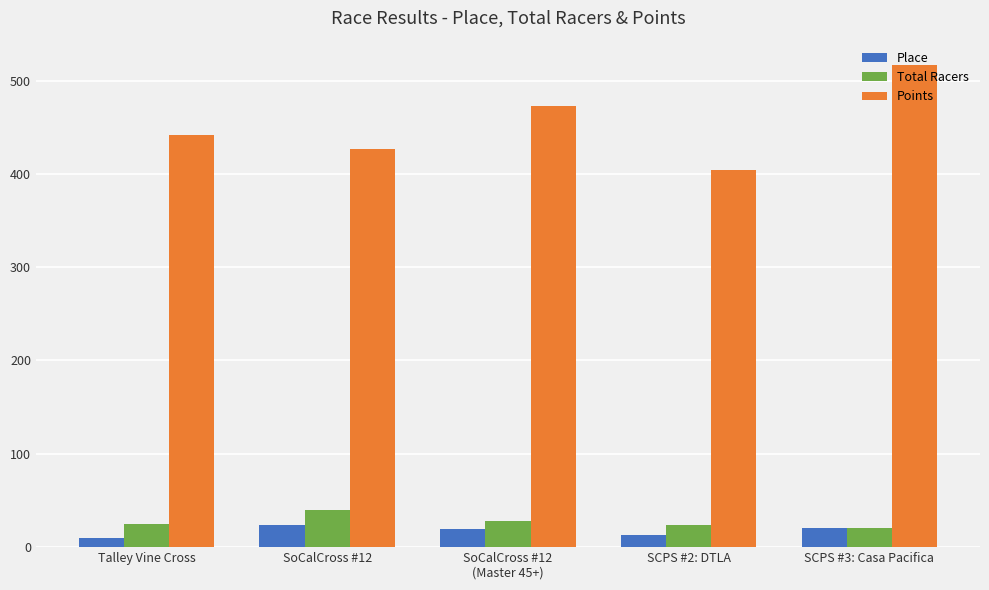

What is the maximum value for Total Racers?

40.0